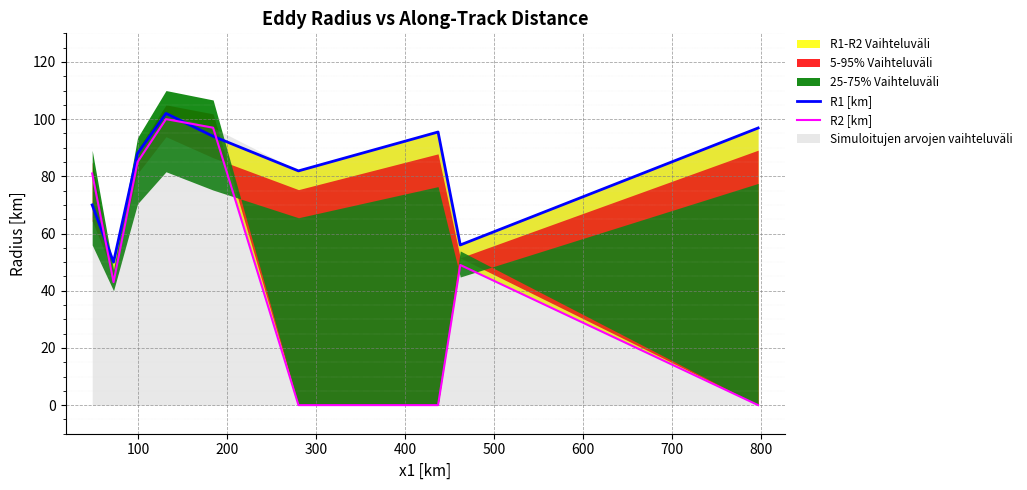

What is the total value across all series at 300?

202.0